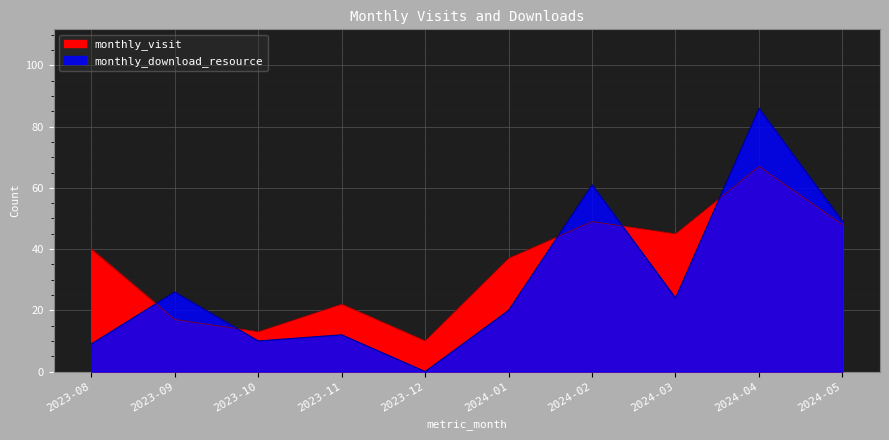

What is the total value across all series at 2023-08?

49